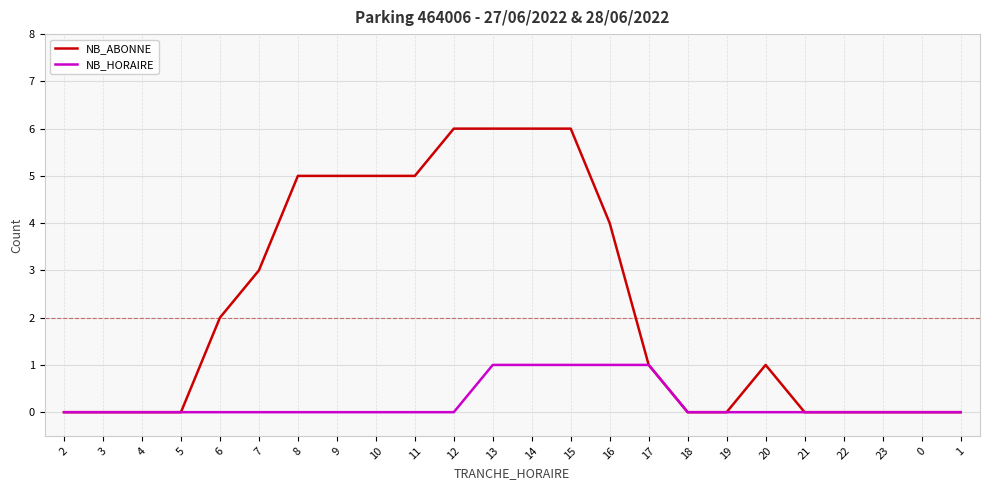

Which series has the widest spread of values?

NB_ABONNE